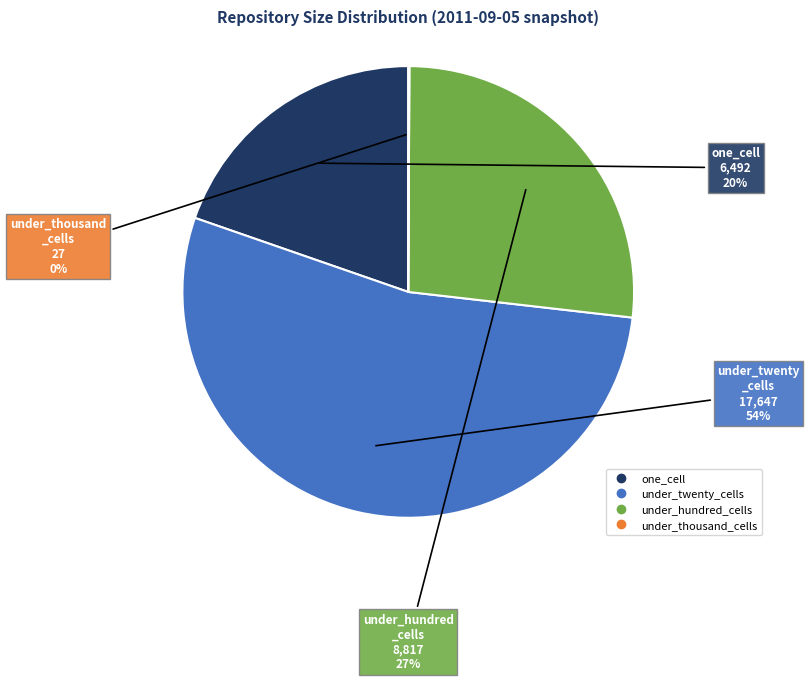

To the nearest percent, what is the difference between the largest and smallest slice percentages?

53%